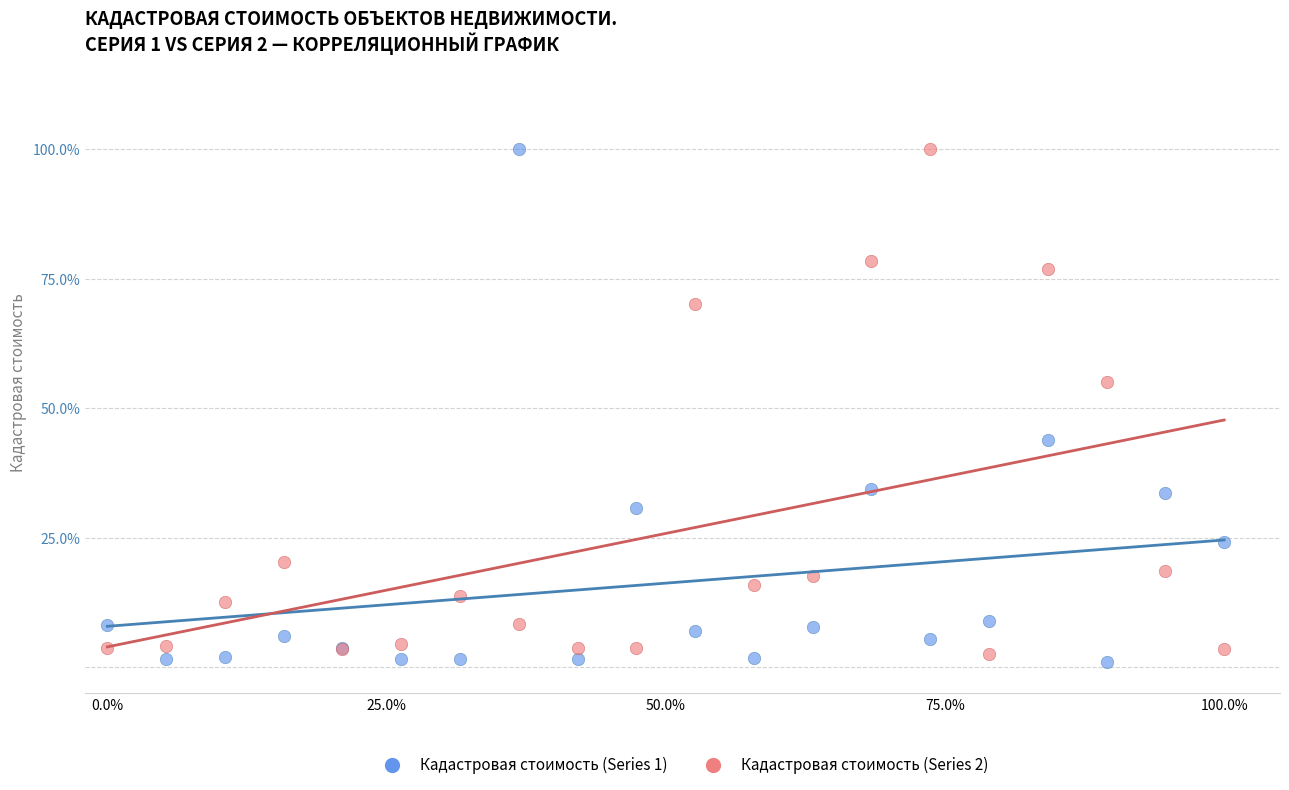

What is the X range (max minus min) for the scatter plot?

1.0